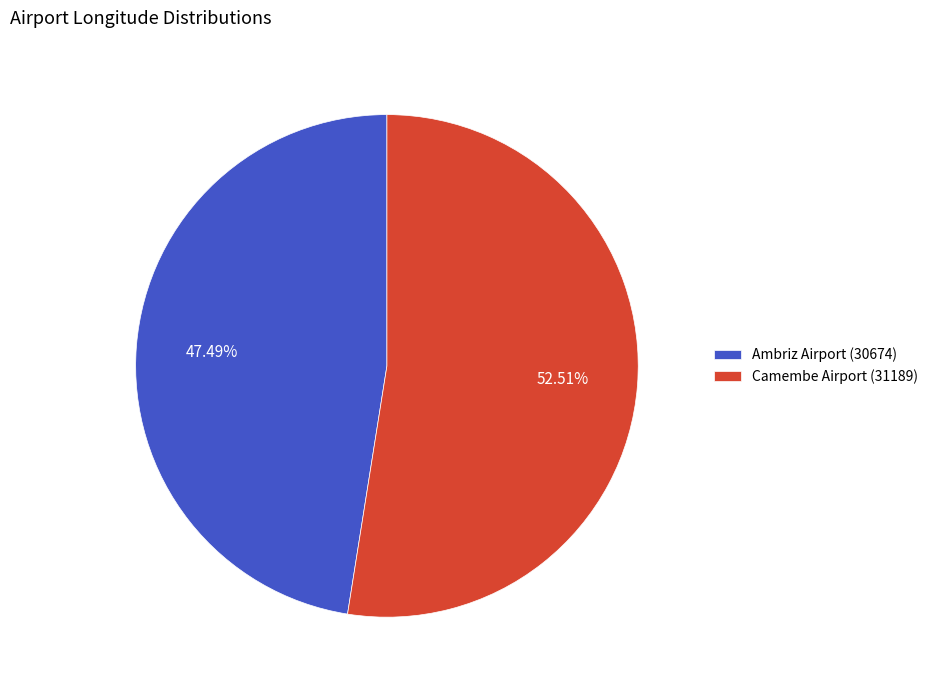

To the nearest percent, what is the difference between the Ambriz Airport (30674) and Camembe Airport (31189) slice percentages?

5%